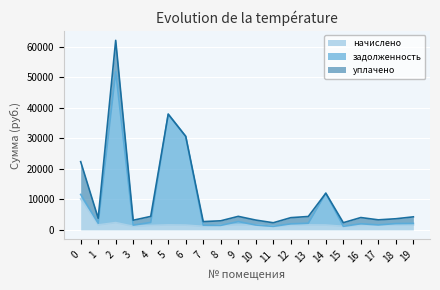

The value of задолженность at 5 is 37908.1. True or false?

True